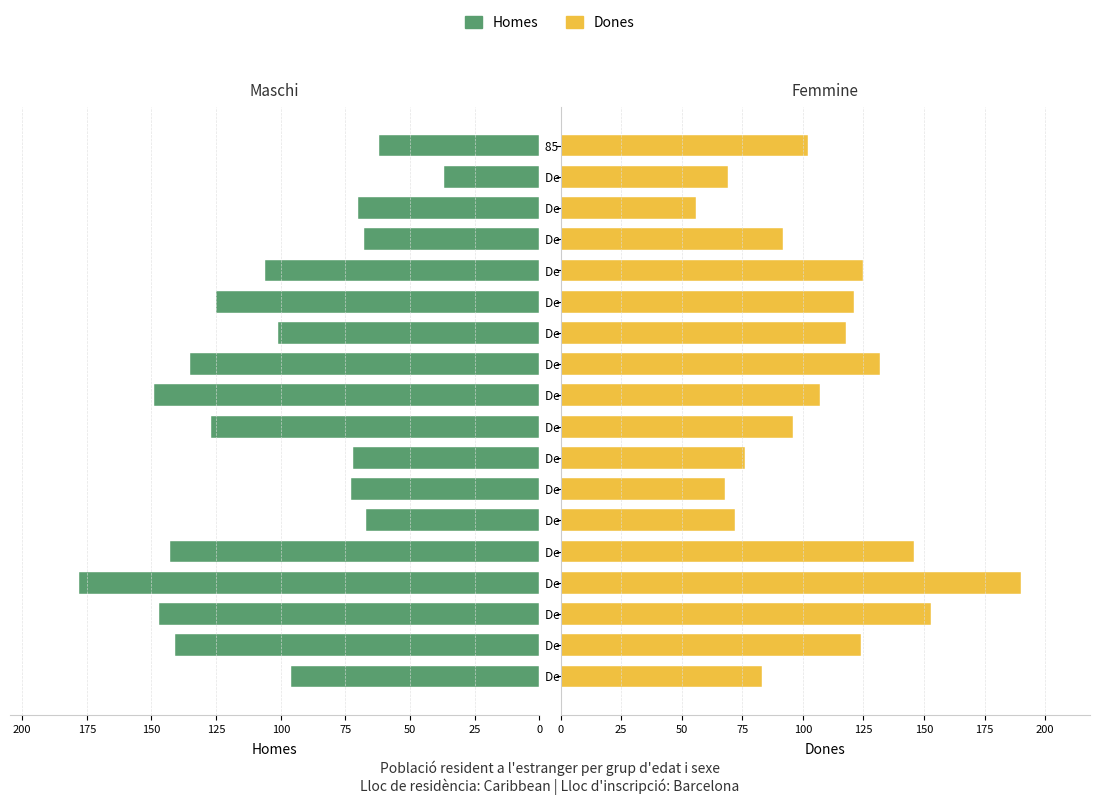

What is the difference between the second highest and minimum values in the Homes series?

112